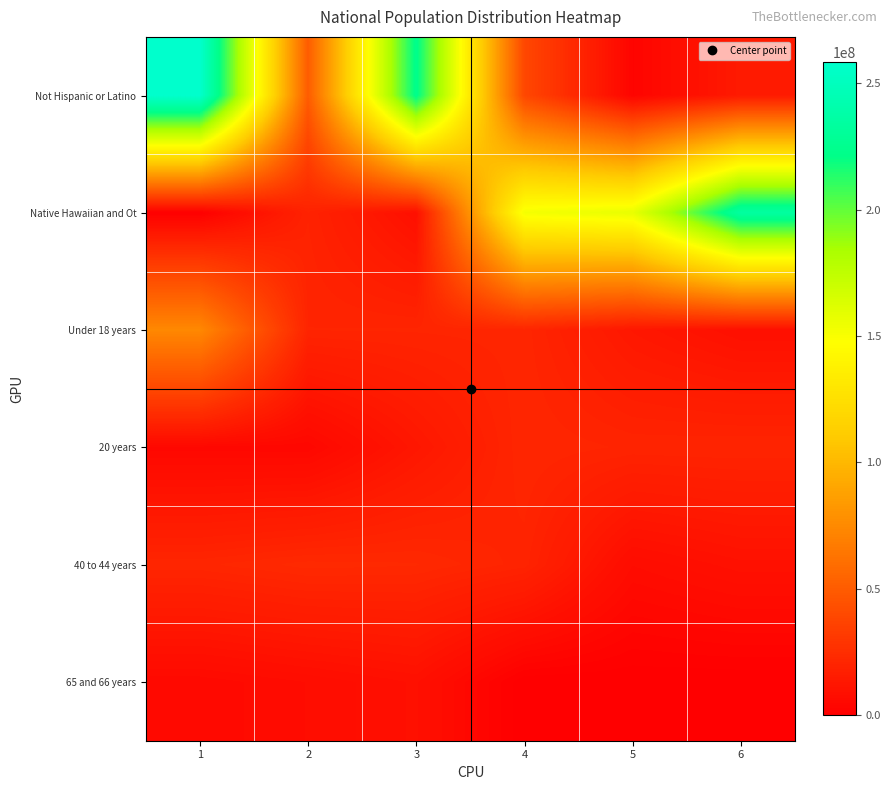

Reading right to left, transcribe all the data shown in this chart.

Not Hispanic or Latino: 6=14674252	5=2932248	4=38929319	3=223553265	2=50477594	1=258267944
Native Hawaiian and Ot: 6=234564071	5=156964212	4=151781326	3=9009073	2=19107368	1=540013
Under 18 years: 6=9086089	5=12954254	4=20677194	3=20348657	2=20201362	1=74181467
20 years: 6=20179642	5=19962099	4=21101849	3=12712576	2=4354294	1=4519129
40 to 44 years: 6=9704197	5=7113727	4=19664805	3=22298125	2=22708591	1=20890964
65 and 66 years: 6=0	5=0	4=0	3=9278166	2=7115361	1=5319902